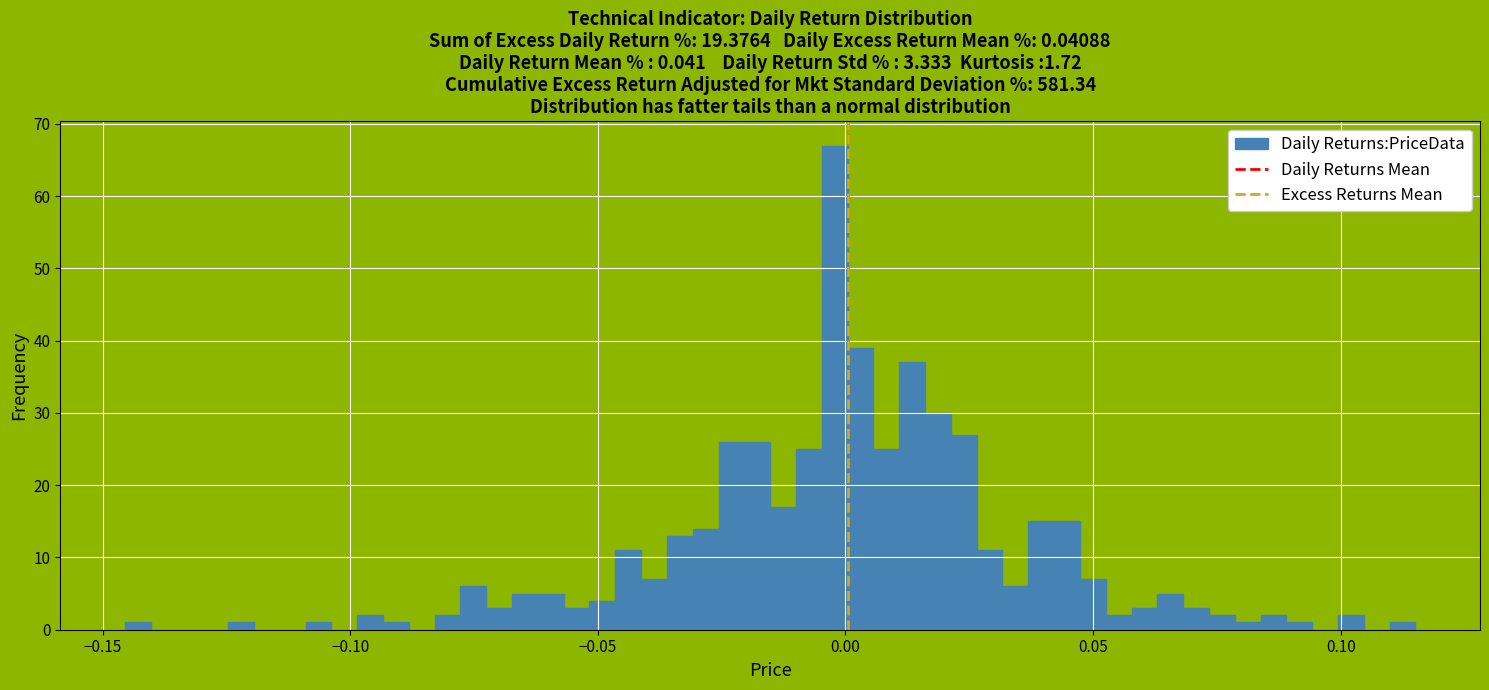

Around what value on the x-axis is the tallest bar? Give the approximate position of its centre, as read against the axis.

0.000